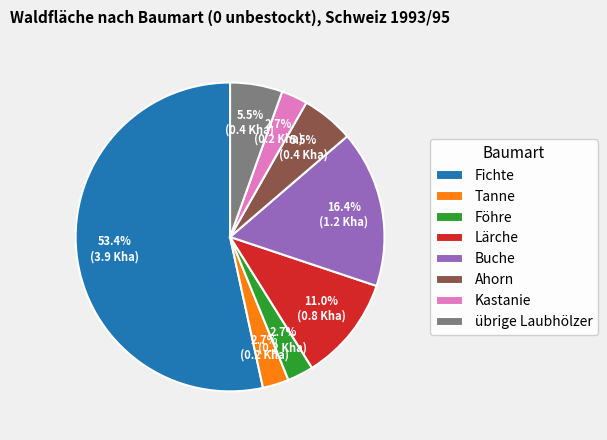

How many slices are in this pie chart?

8